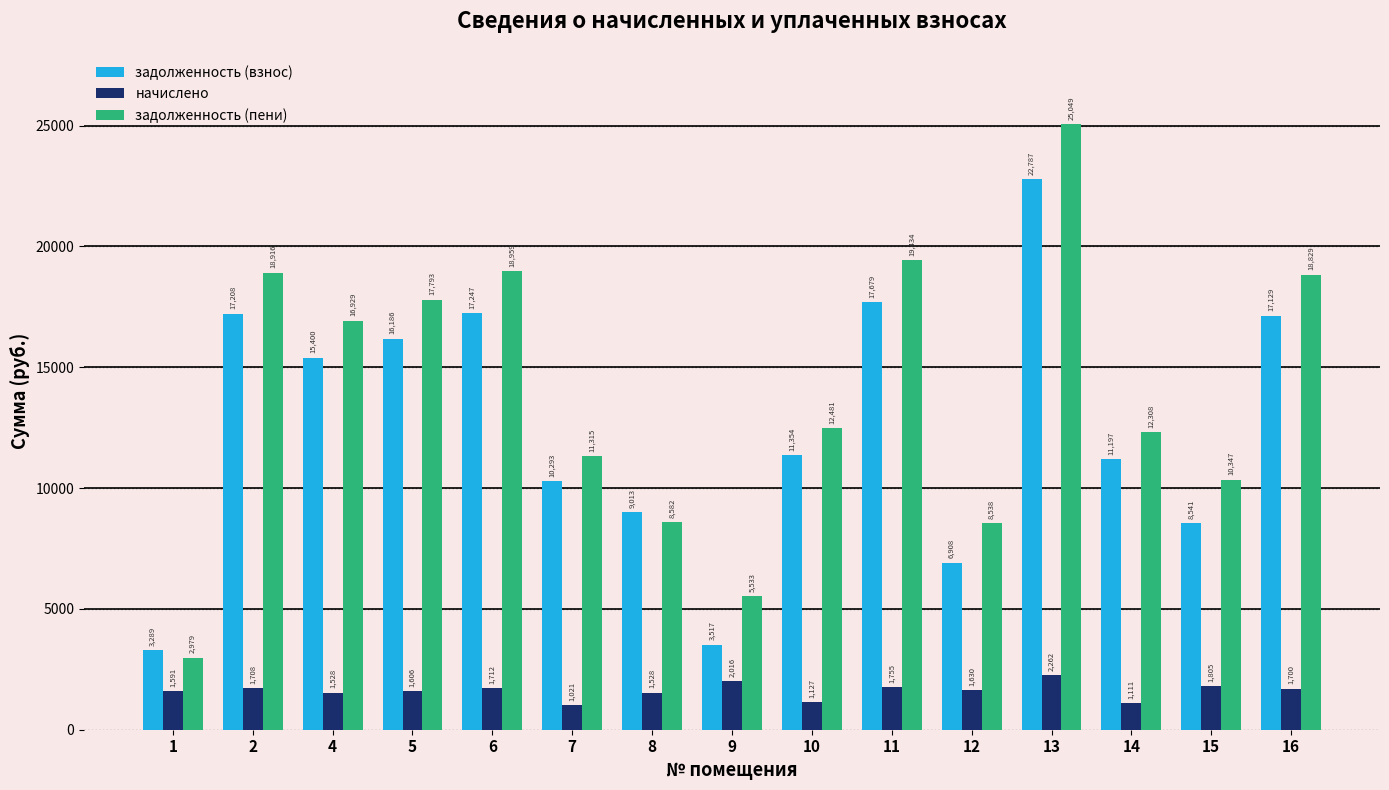

Which series has the largest total across all categories?

задолженность (пени)